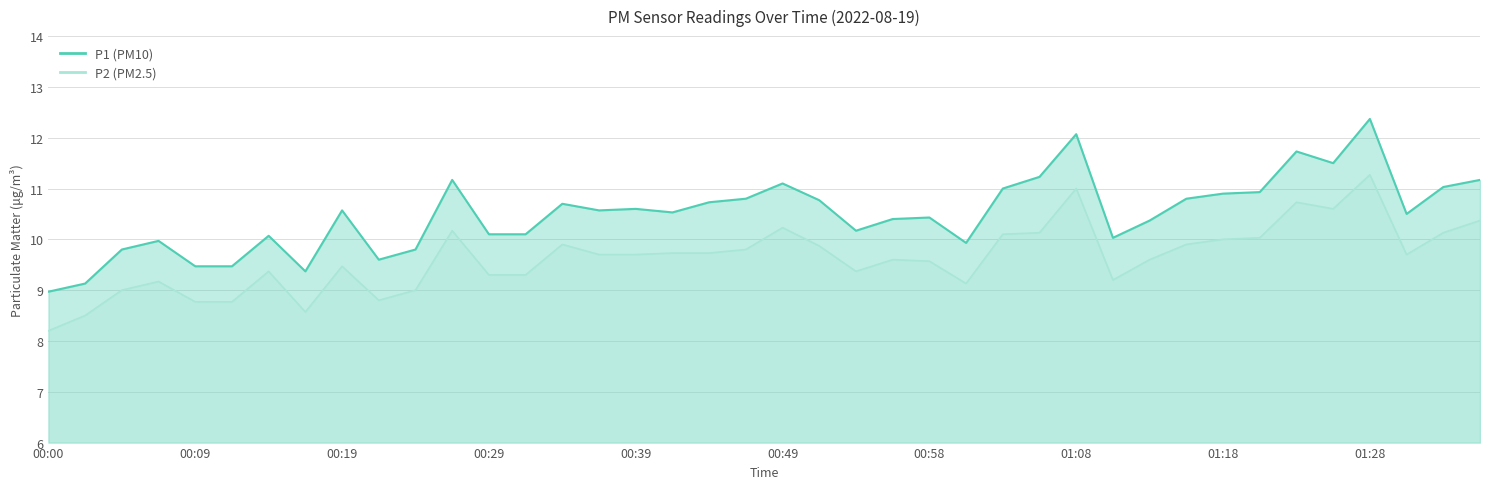

At which label is P2 closest to 9?

00:05